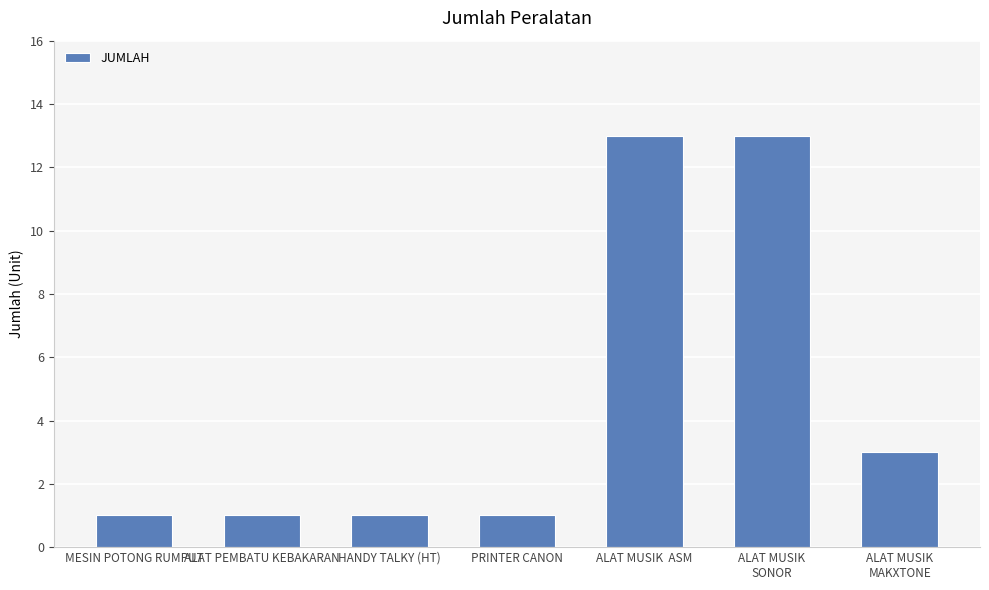

Reading right to left, extract all data points from this chart.

3	13	13	1	1	1	1